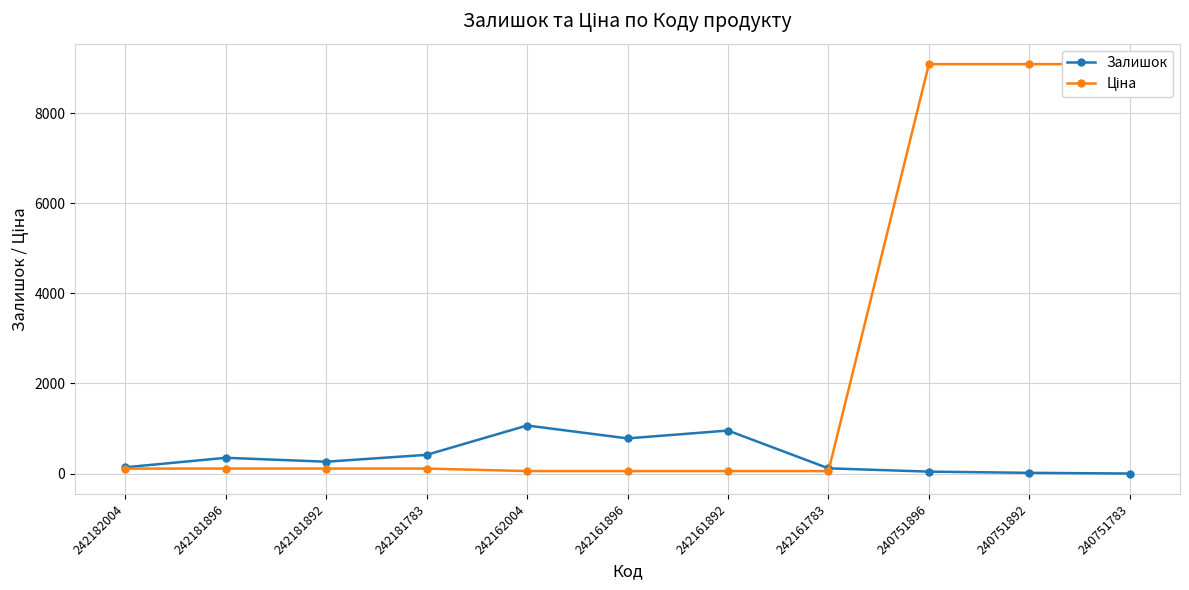

At which category does Залишок reach its first local valley?

242181892